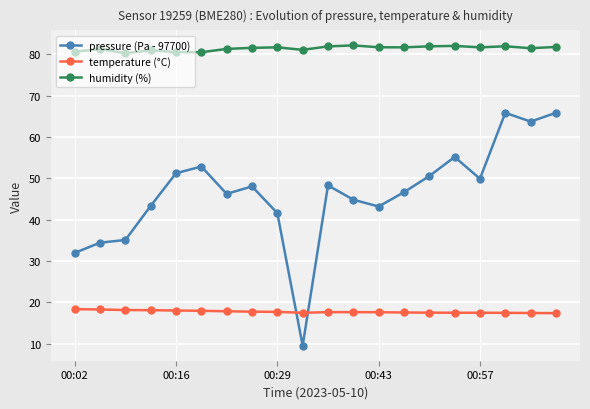

How many lines are shown in the chart?

3